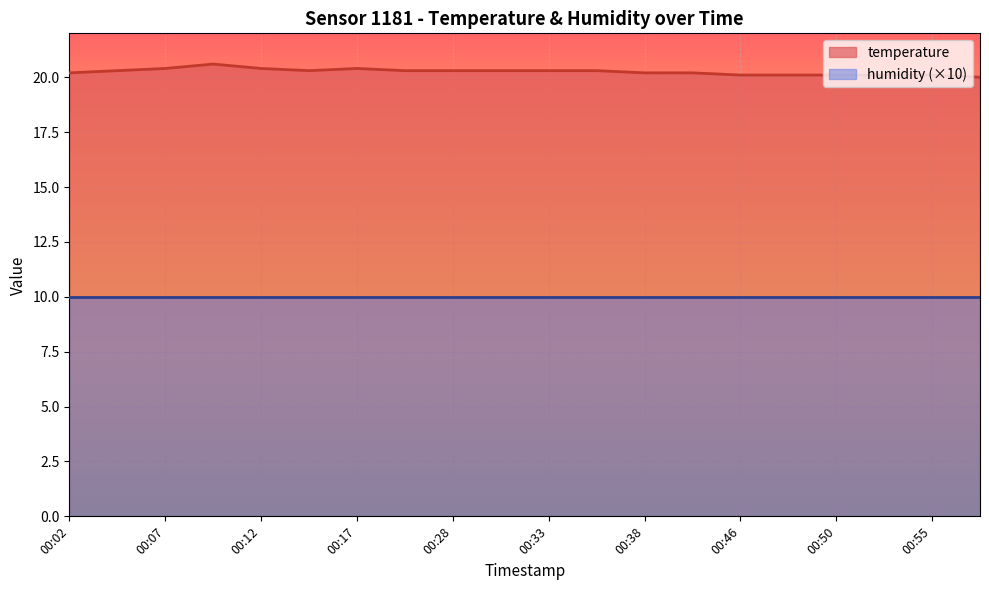

Reading left to right, transcribe all the data shown in this chart.

00:02=20.2	00:04=20.3	00:07=20.4	00:09=20.6	00:12=20.4	00:14=20.3	00:17=20.4	00:25=20.3	00:28=20.3	00:30=20.3	00:33=20.3	00:35=20.3	00:38=20.2	00:40=20.2	00:46=20.1	00:48=20.1	00:50=20.1	00:53=20.1	00:55=20.1	00:58=20.0